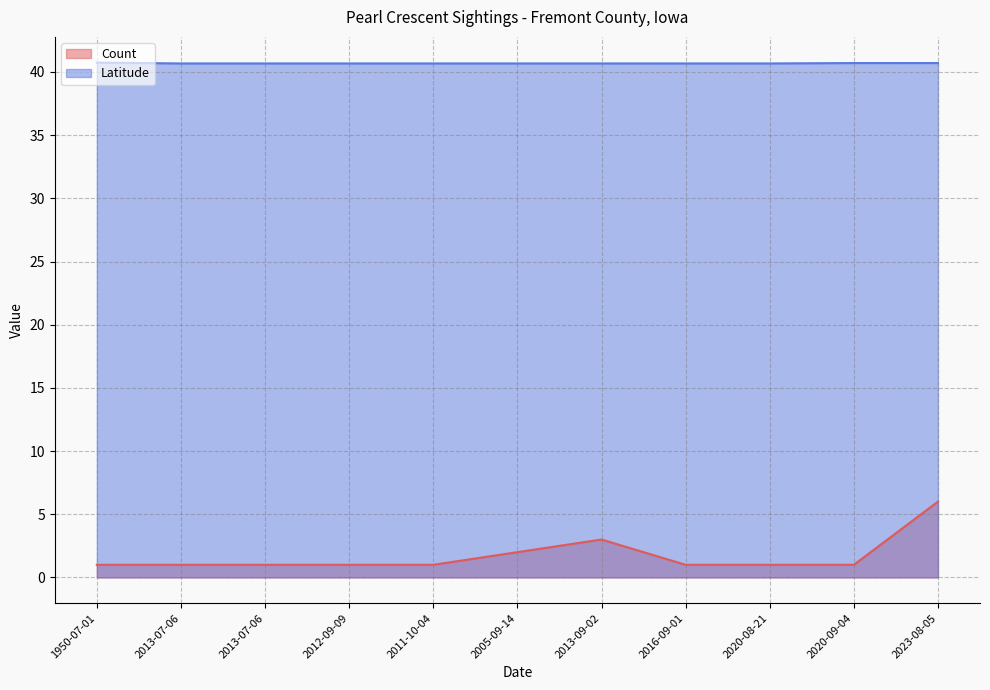

Reading right to left, list all the values displayed in this chart.

Count: 6.0	1.0	1.0	1.0	3.0	2.0	1.0	1.0	1.0	1.0	1.0
Latitude: 40.7	40.7	40.7	40.7	40.7	40.7	40.7	40.7	40.7	40.7	40.7